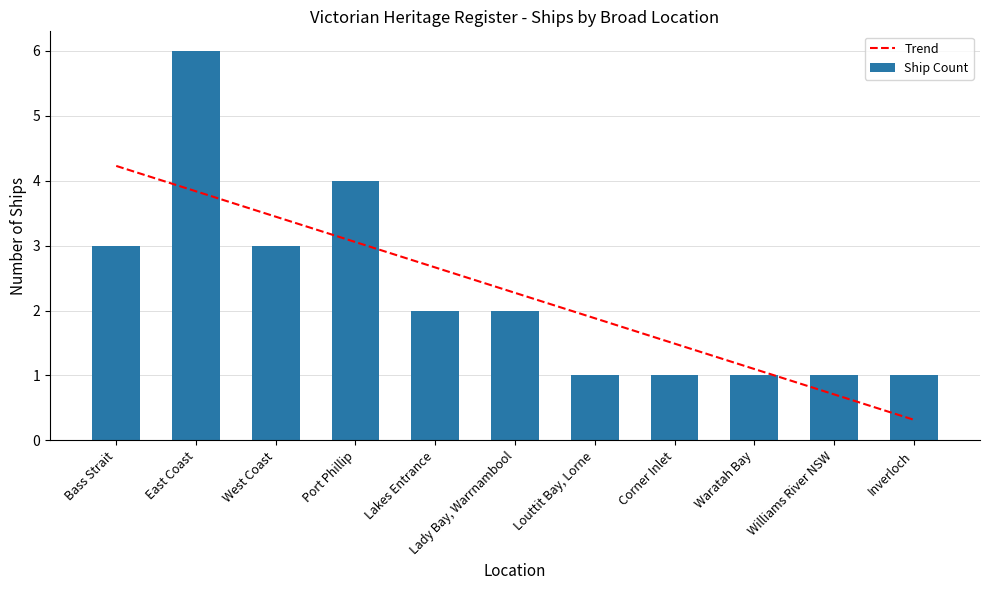

How many data points does each series have?

11